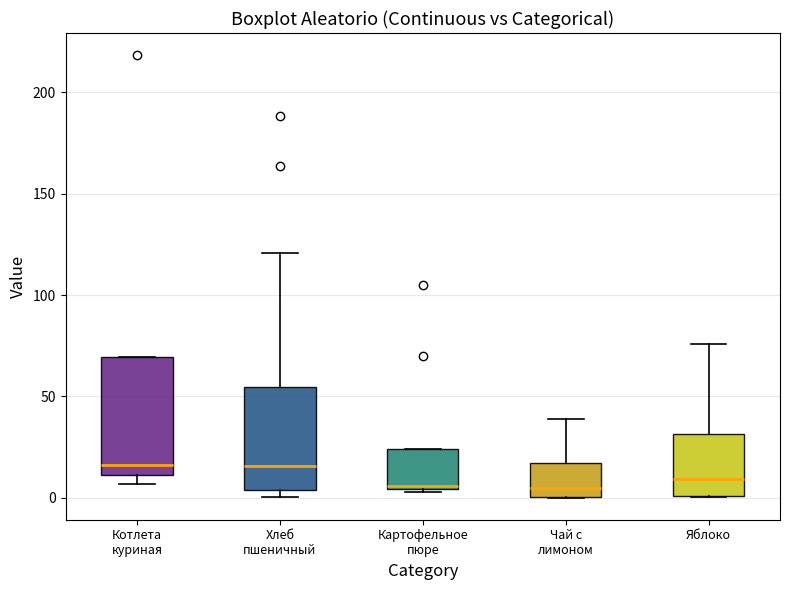

Where is the upper edge of the box for Картофельное пюре on the y-axis? The values are not printed on the chart, so give them approximately, as read against the axis.

25